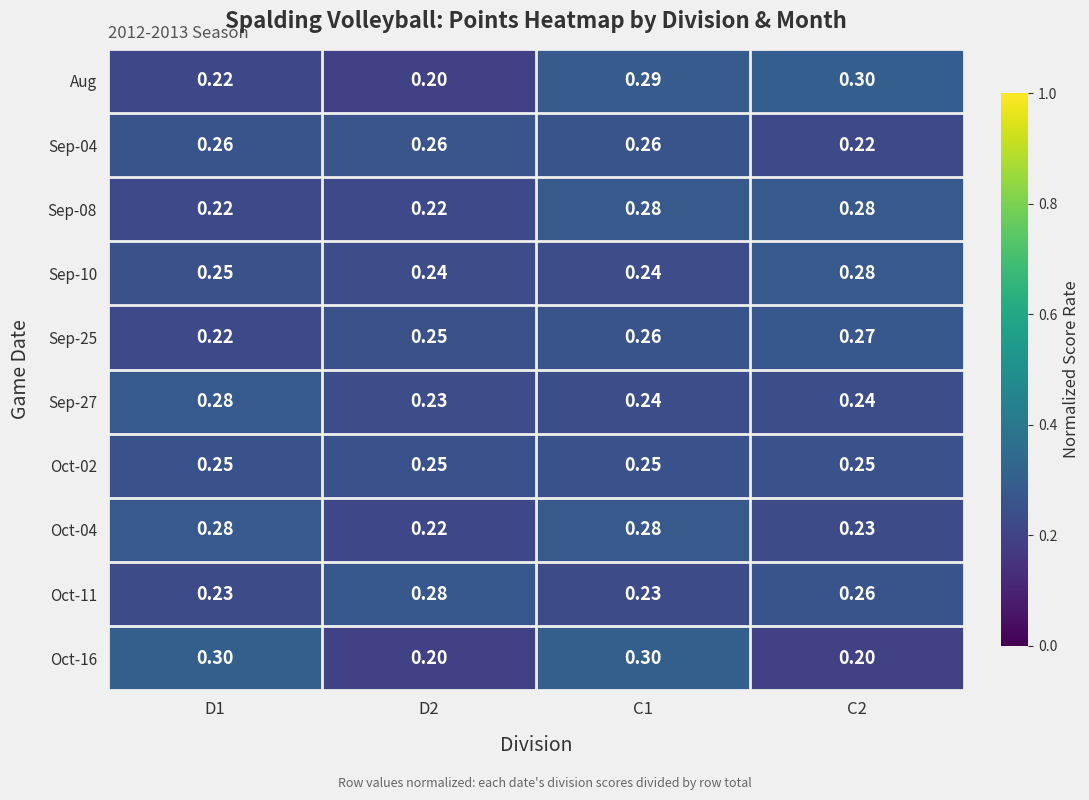

At which category is the sum across all series the highest?

C1